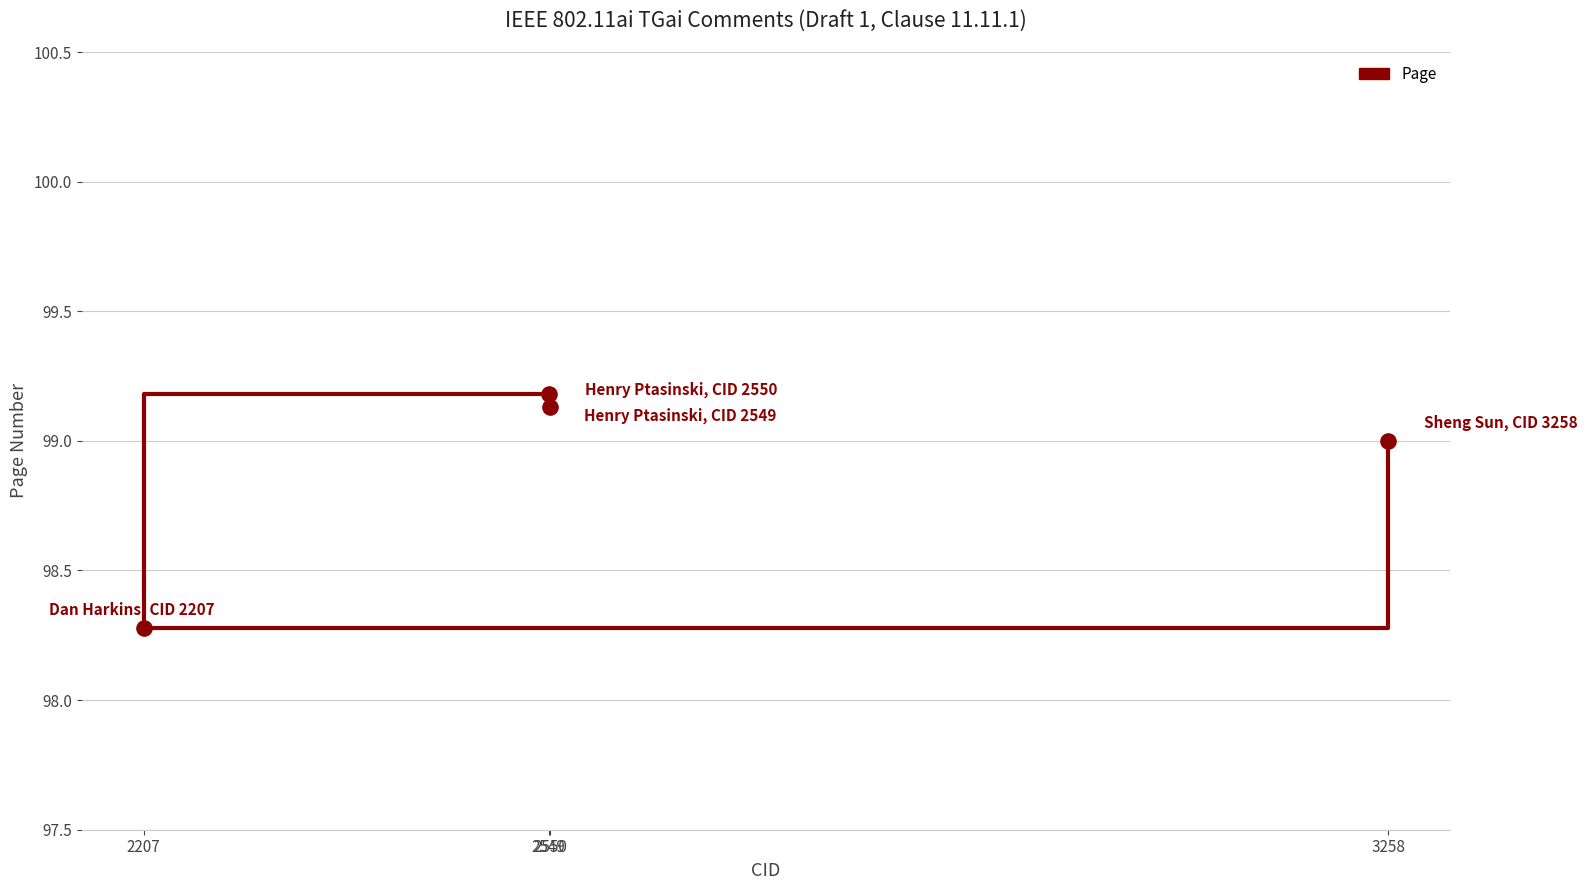

What is the change in value from 2550 to 3258?

-0.1